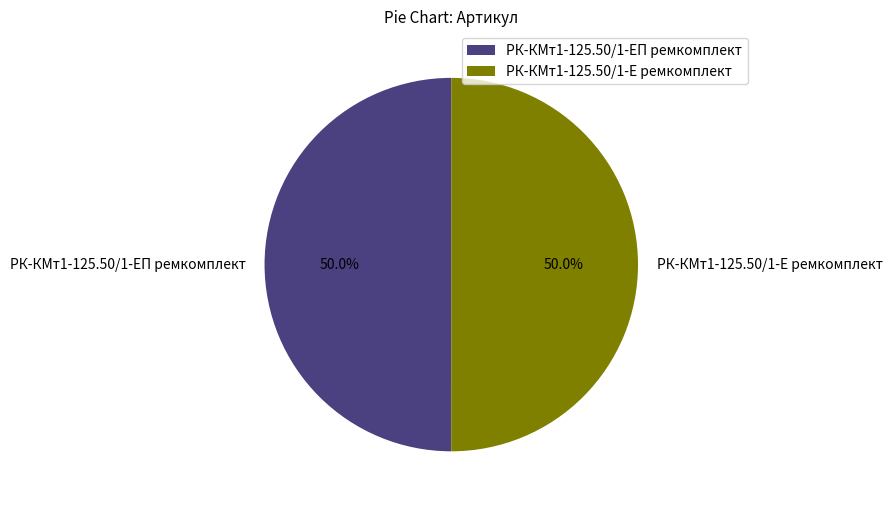

To the nearest percent, what percentage of the pie is РК-КМт1-125.50/1-ЕП ремкомплект?

50%